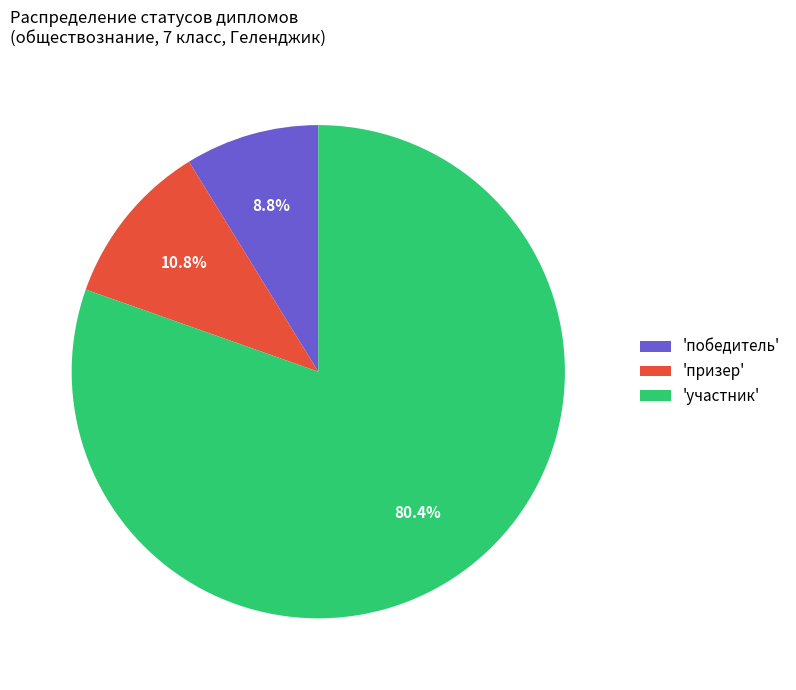

Approximately how many times larger is the value at 'победитель' compared to 'призер'?

0.8